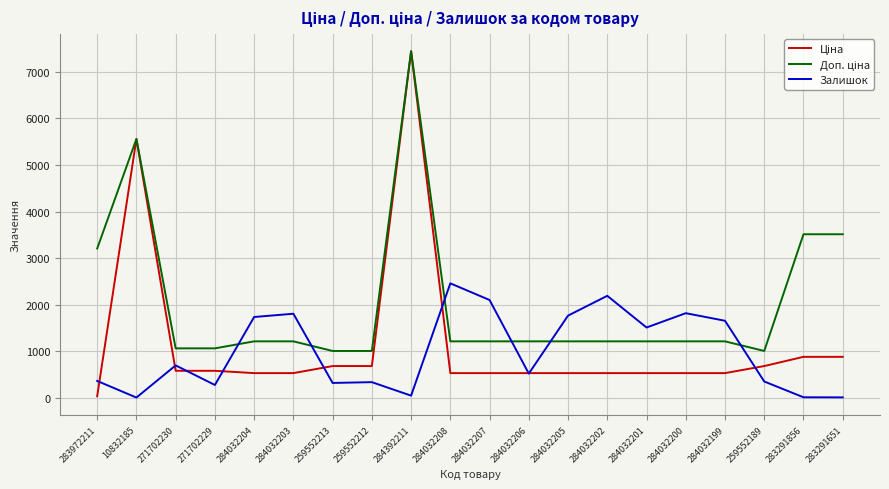

At which category is the sum across all series the highest?

284392211